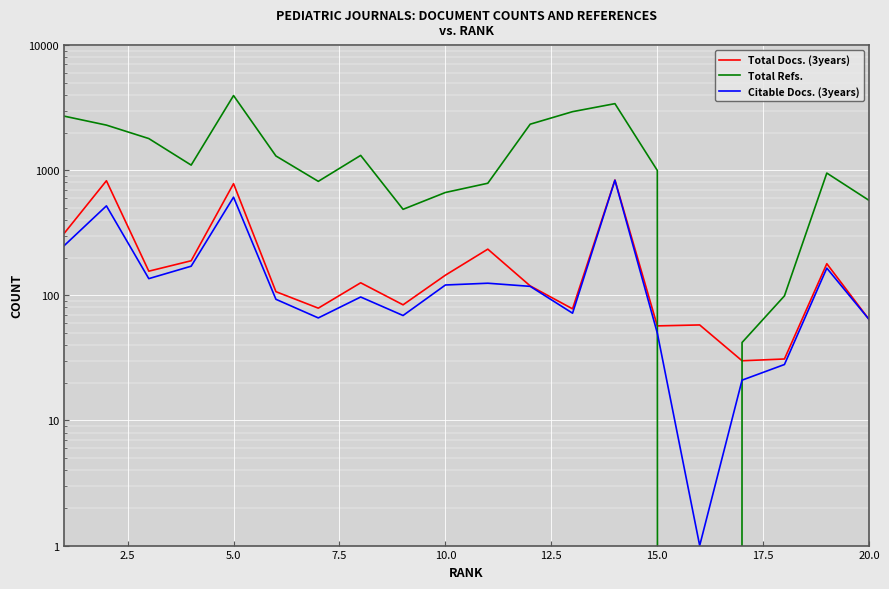

The value of Total Refs. at 17.5 is 2035. True or false?

False